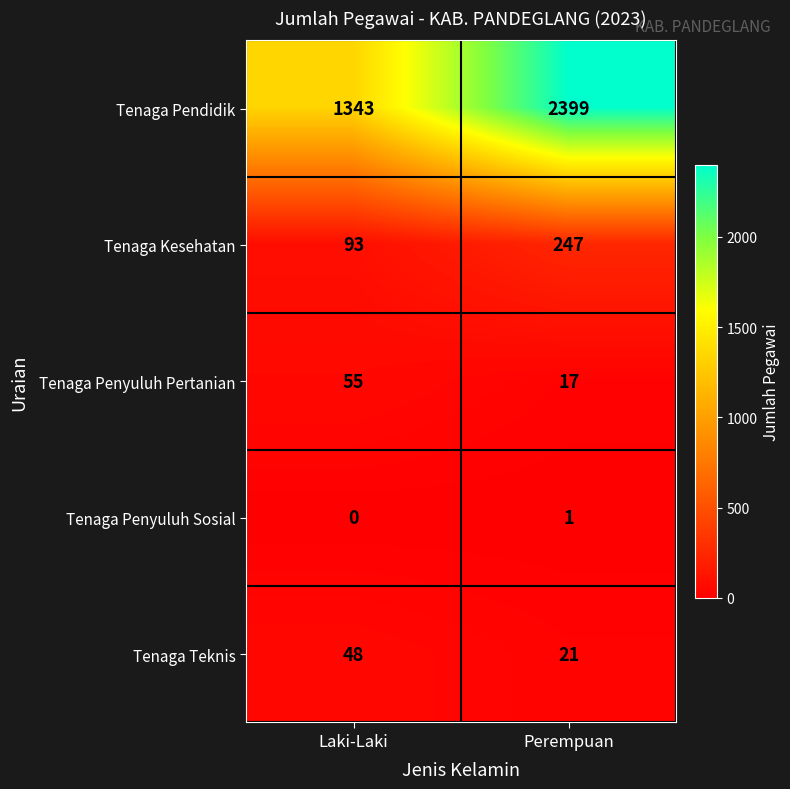

Reading left to right, what are all the values shown in this chart?

Tenaga Pendidik: Laki-Laki=1343	Perempuan=2399
Tenaga Kesehatan: Laki-Laki=93	Perempuan=247
Tenaga Penyuluh Pertanian: Laki-Laki=55	Perempuan=17
Tenaga Penyuluh Sosial: Laki-Laki=0	Perempuan=1
Tenaga Teknis: Laki-Laki=48	Perempuan=21